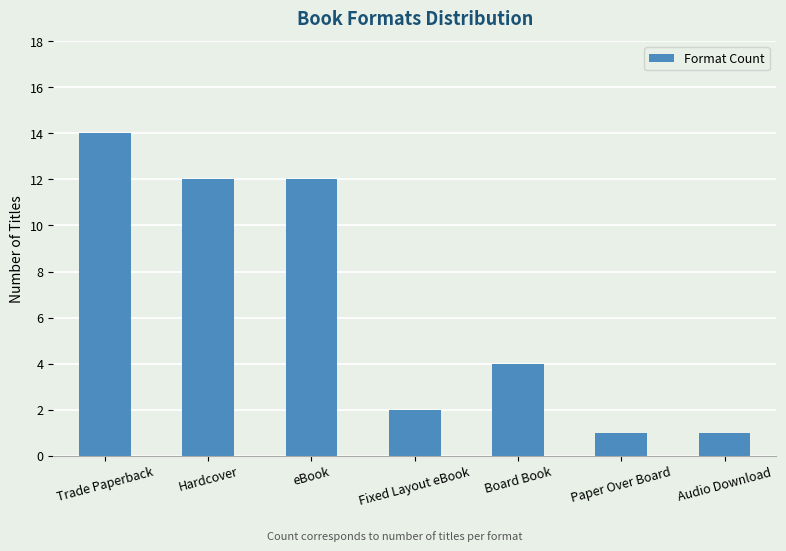

What is the maximum value shown in the chart?

14